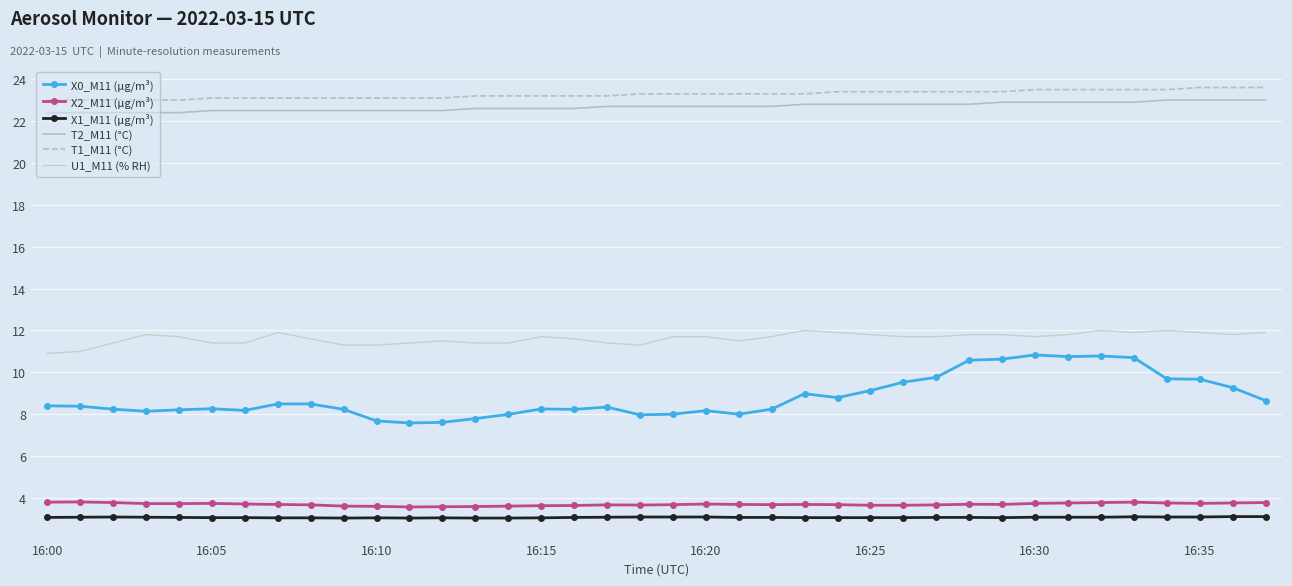

How many interior local valleys does the X0_M11 (μg/m³) series have?

8